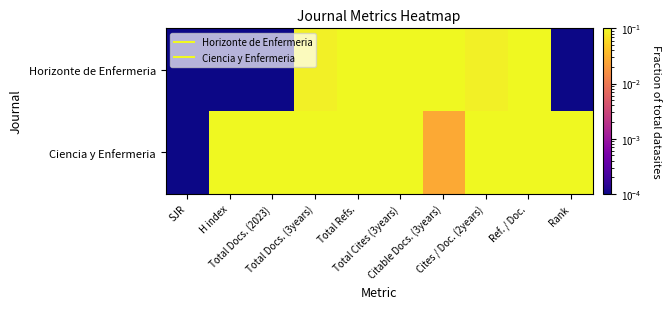

Reading left to right, extract all data points from this chart.

Horizonte de Enfermeria: SJR=0.0	H index=0.0	Total Docs. (2023)=0.0	Total Docs. (3years)=0.1	Total Refs.=0.5	Total Cites (3years)=0.1	Citable Docs. (3years)=1.0	Cites / Doc. (2years)=0.1	Ref. / Doc.=1.0	Rank=0.0
Ciencia y Enfermeria: SJR=0.0	H index=1.0	Total Docs. (2023)=1.0	Total Docs. (3years)=1.0	Total Refs.=1.0	Total Cites (3years)=1.0	Citable Docs. (3years)=0.0	Cites / Doc. (2years)=1.0	Ref. / Doc.=0.4	Rank=1.0